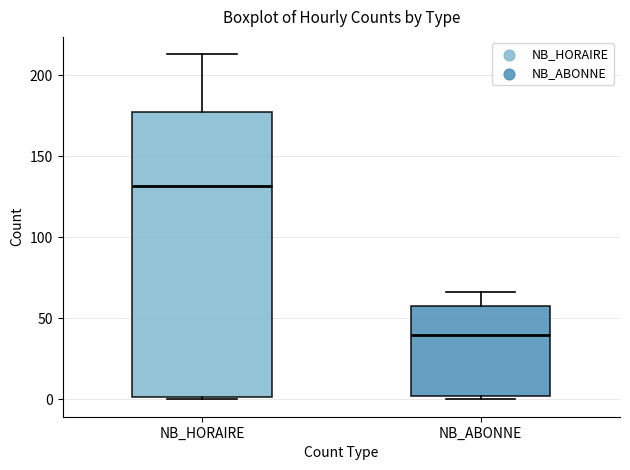

Reading left to right, transcribe this box plot: for each box, give where its median line is, the range the box spans, and where its two whiskers end, as read against the y-axis. The values are not printed on the chart, so give them approximately, as read against the axis.

NB_HORAIRE: median 130, box 0 to 180, whiskers 0 to 215
NB_ABONNE: median 40, box 0 to 60, whiskers 0 (just below the box's lower edge) to 65